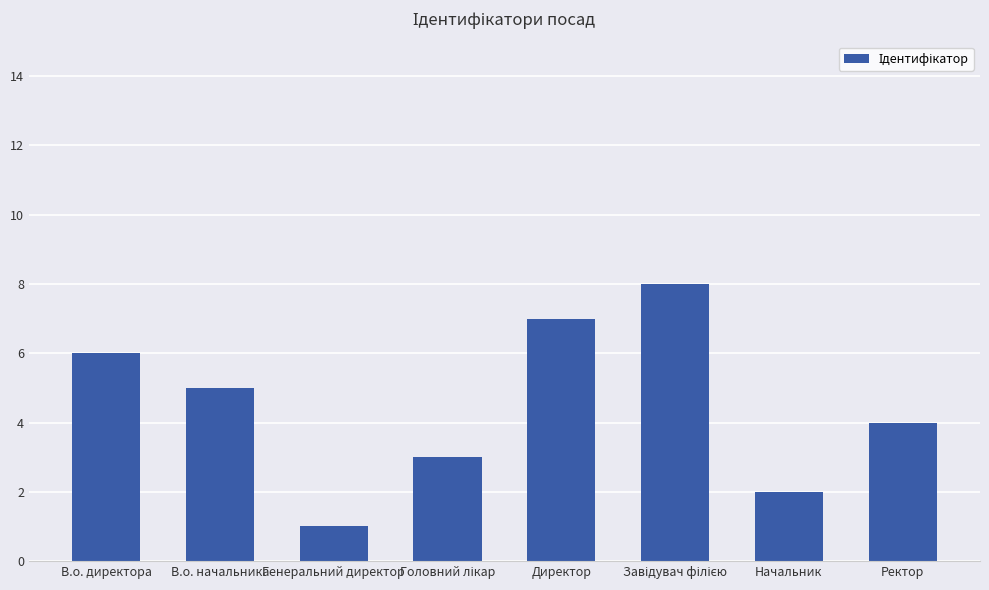

How many bars are there in total?

8